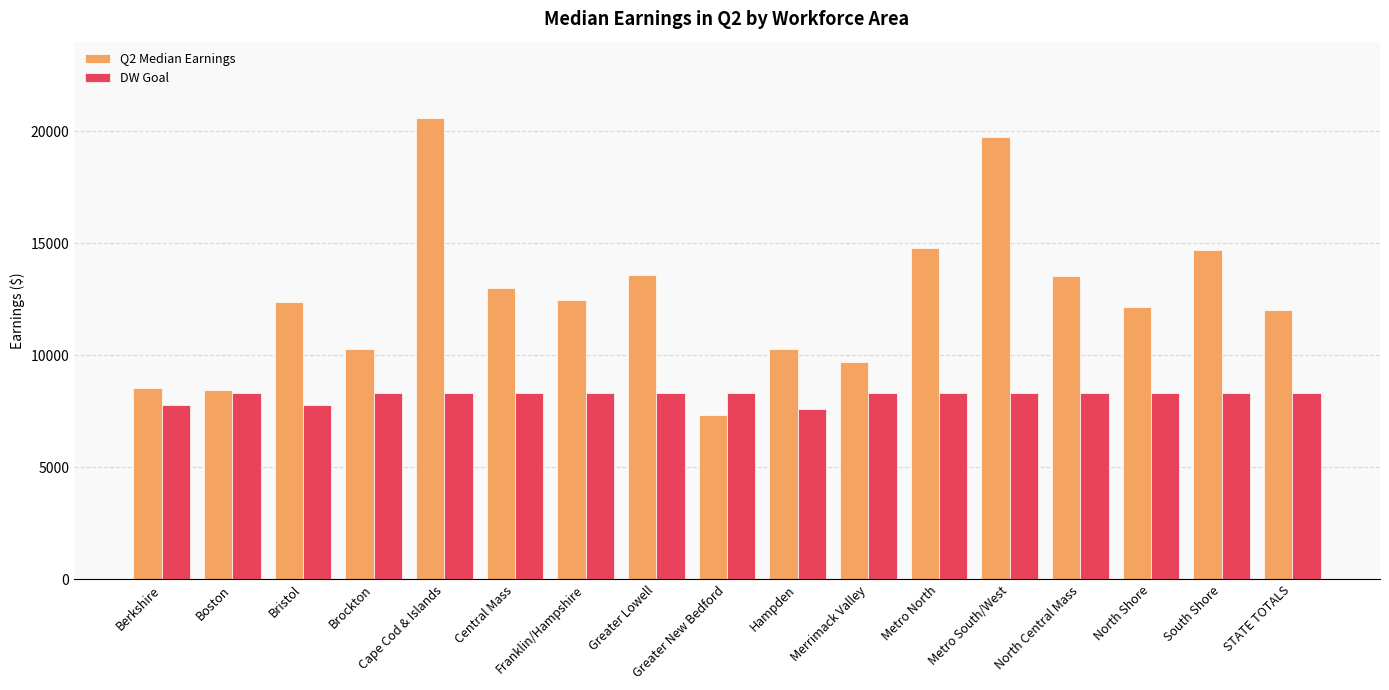

Read the DW Goal value at Hampden.

7600.0